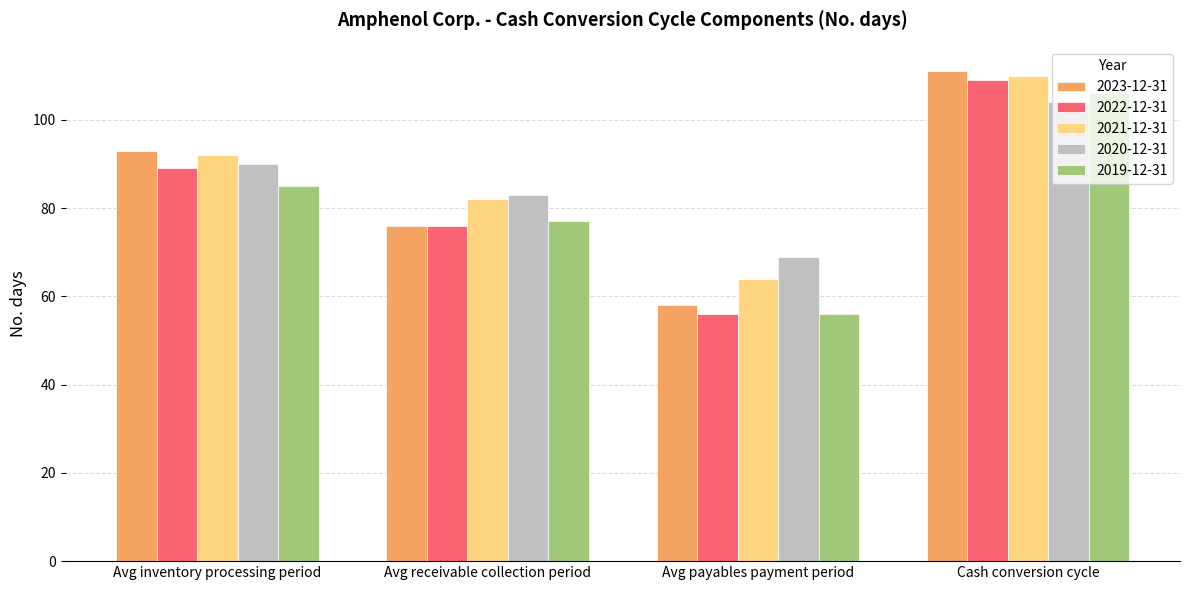

The 2021-12-31 series shows 92 at Avg inventory processing period. True or false?

True